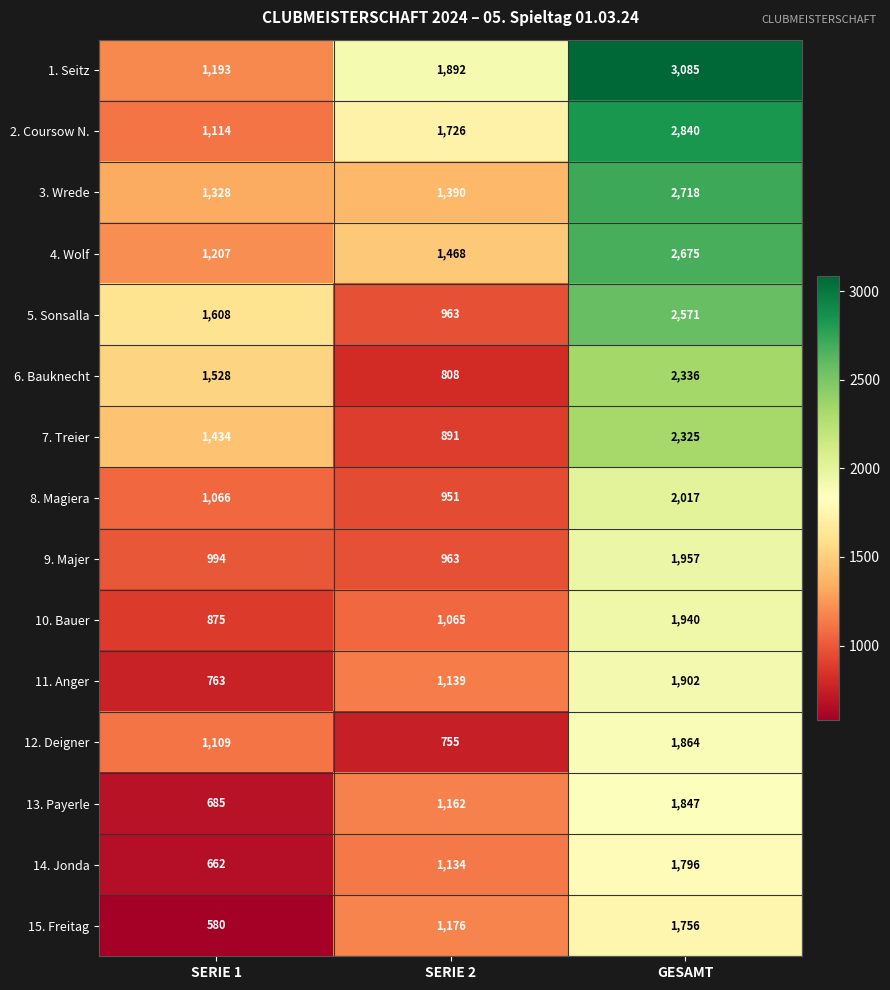

The value of 9. Majer at SERIE 2 is 369. True or false?

False